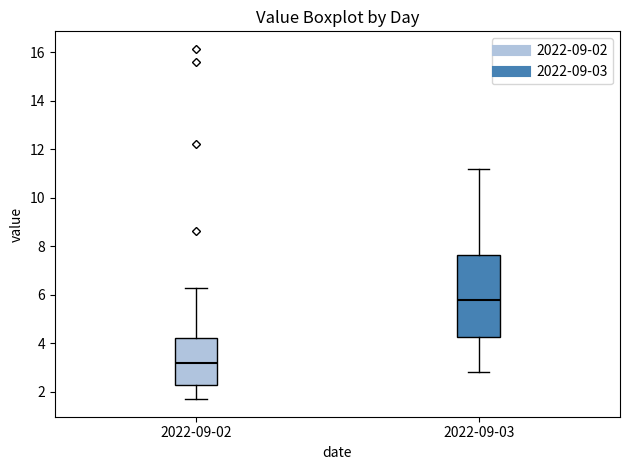

Which box's median line is the highest?

2022-09-03